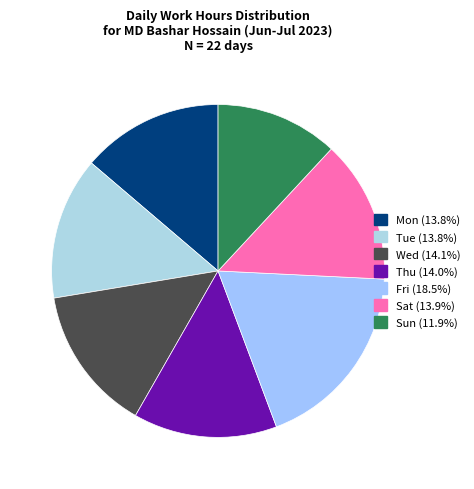

Which category has the smallest portion of the pie?

Sun(9)